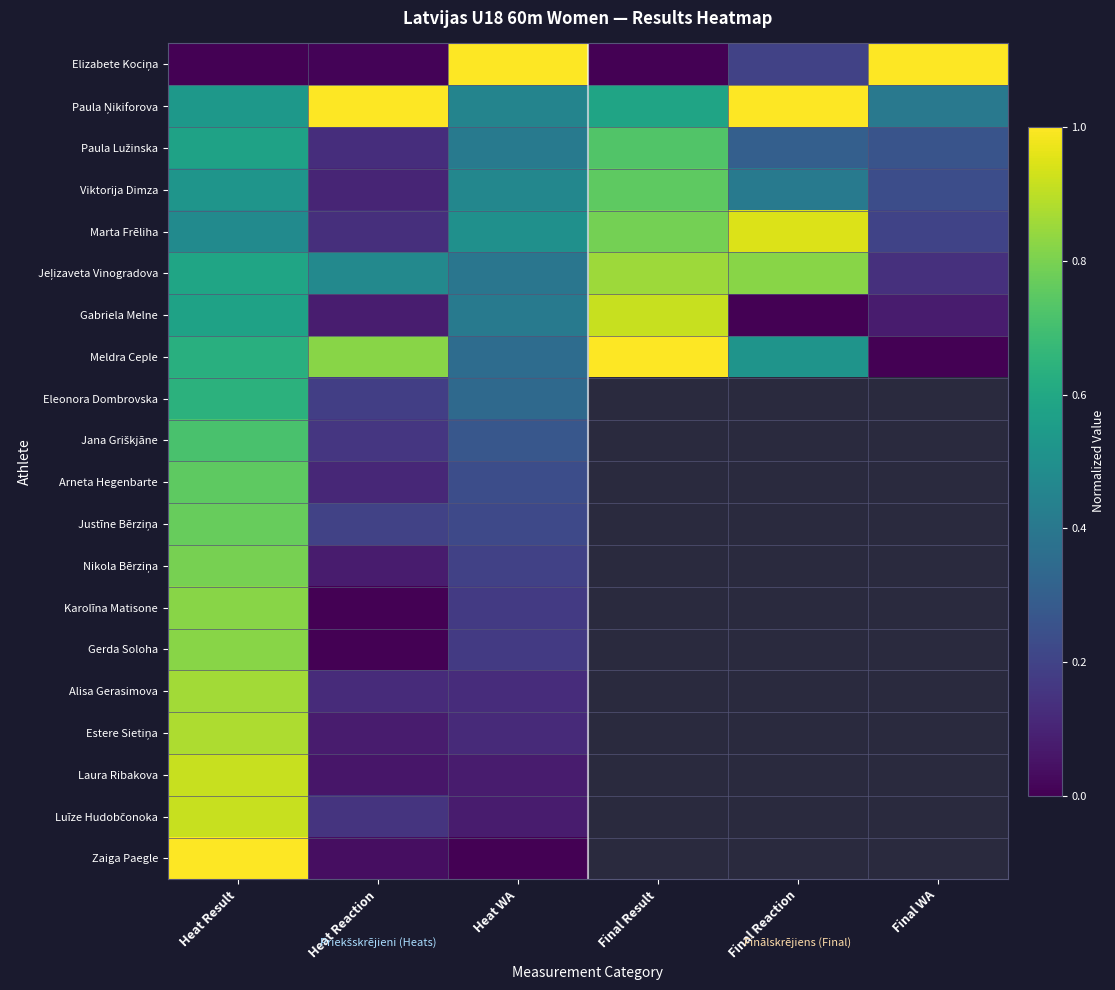

Where is Elizabete Kociņa nearest to the value 0?

Heat Result